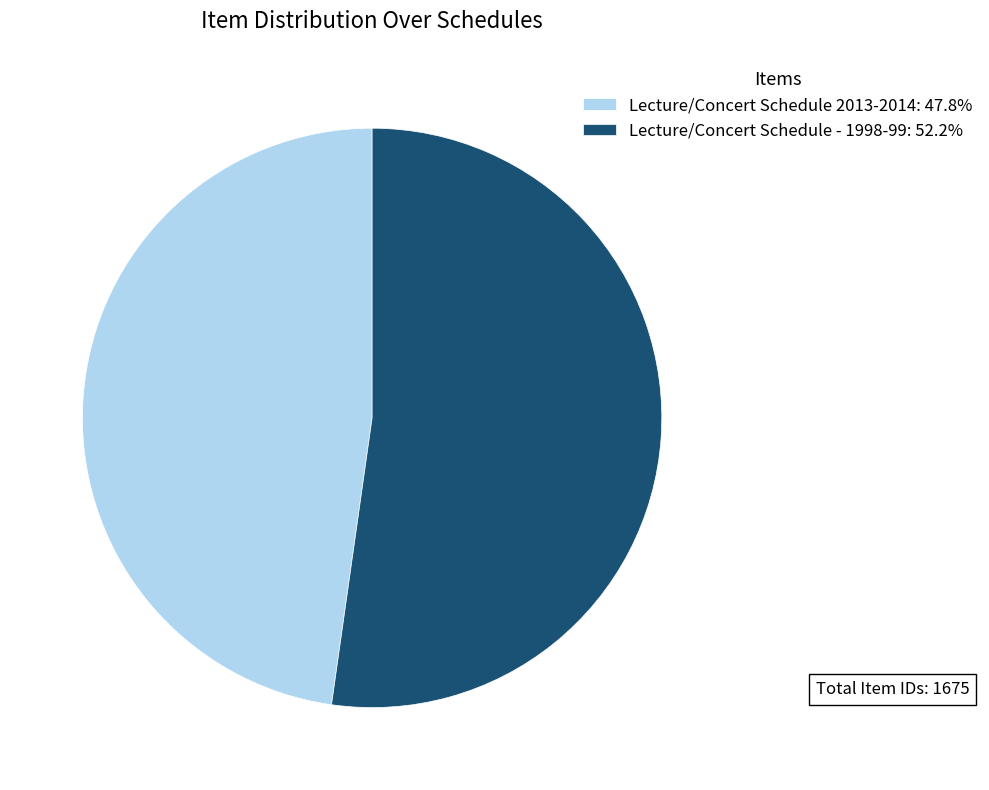

Is the sum of Lecture/Concert Schedule - 1998-99: 52.2% and Lecture/Concert Schedule 2013-2014: 47.8% greater than half?

Yes